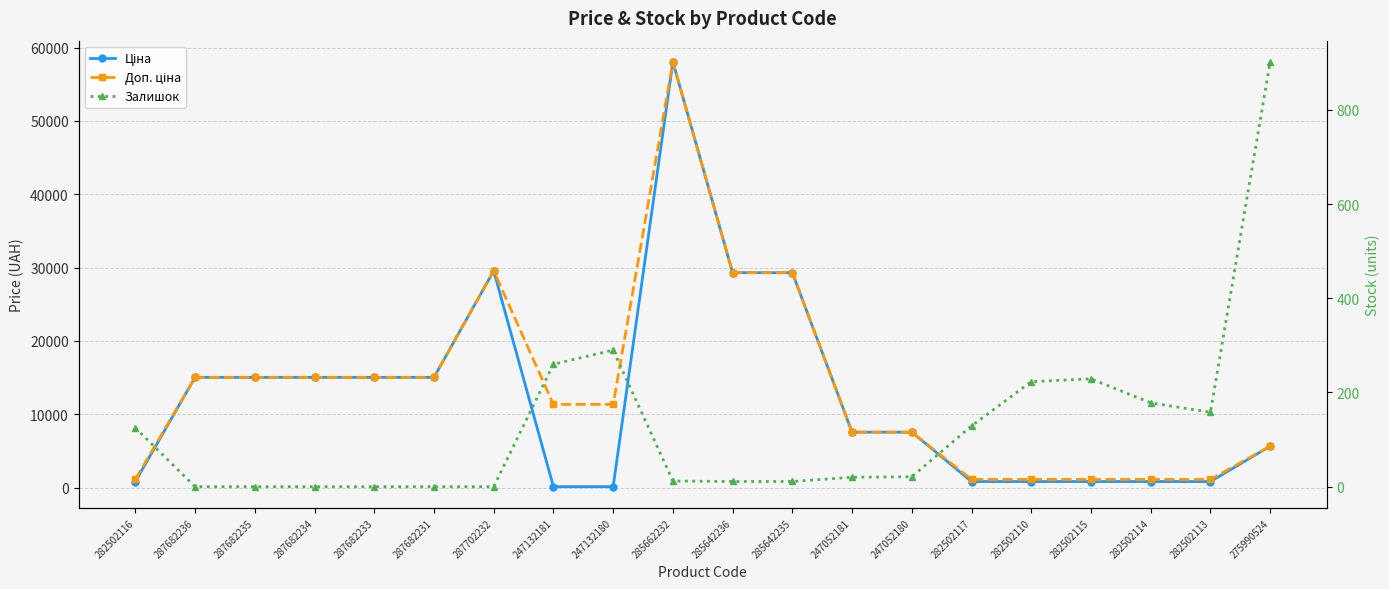

True or false: Доп. ціна and Ціна intersect in this chart.

False